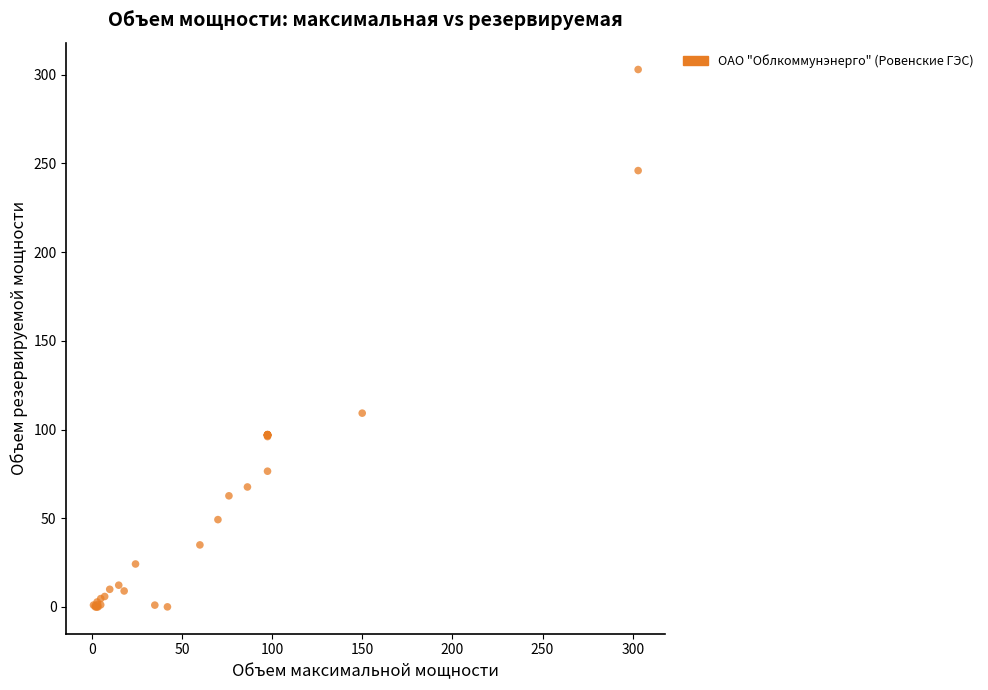

What Y value in the scatter plot is closest to 151?

109.2